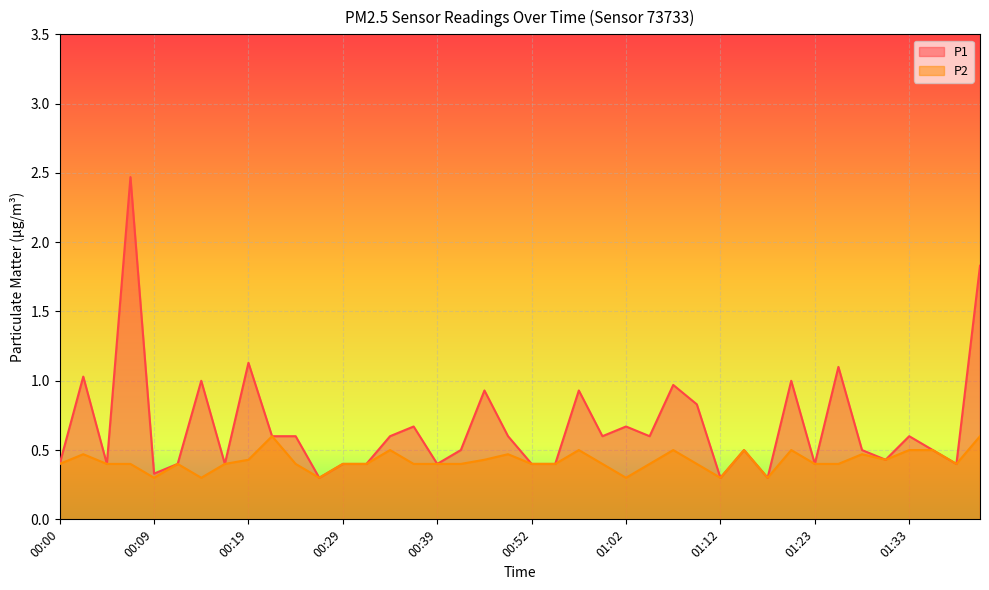

What is the highest value of the P1 series?

2.5